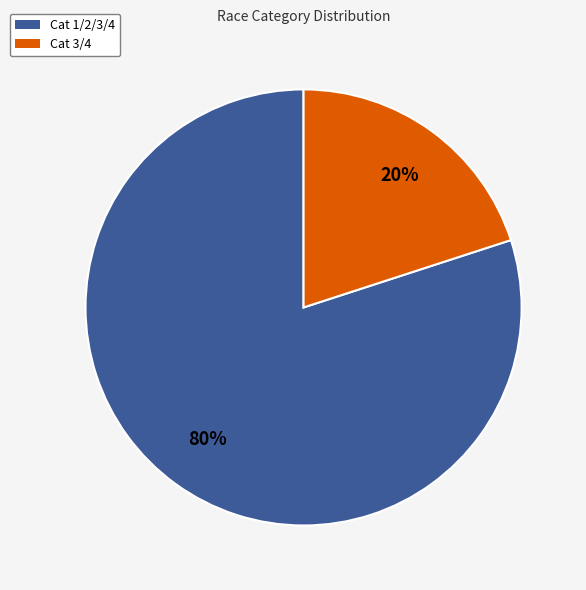

True or false: Cat 1/2/3/4 accounts for 80% of the total.

True